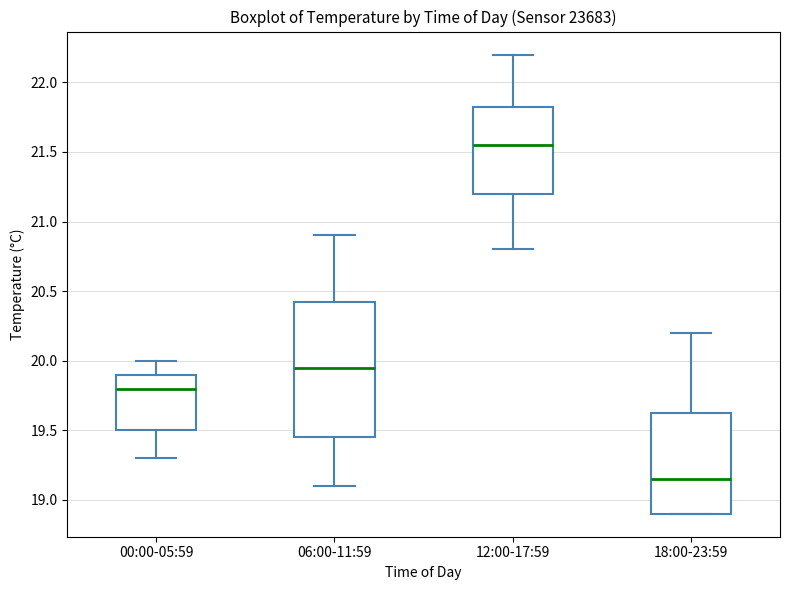

Reading left to right, read every box against the y-axis: the position of its median line, the range the box covers, and the ends of its whiskers. The values are not printed on the chart, so give them approximately, as read against the axis.

00:00-05:59: median 19.80, box 19.50 to 19.90, whiskers 19.30 to 20.00
06:00-11:59: median 19.95, box 19.45 to 20.45, whiskers 19.10 to 20.90
12:00-17:59: median 21.55, box 21.20 to 21.85, whiskers 20.80 to 22.20
18:00-23:59: median 19.15, box 18.90 to 19.65, whiskers 18.90 to 20.20